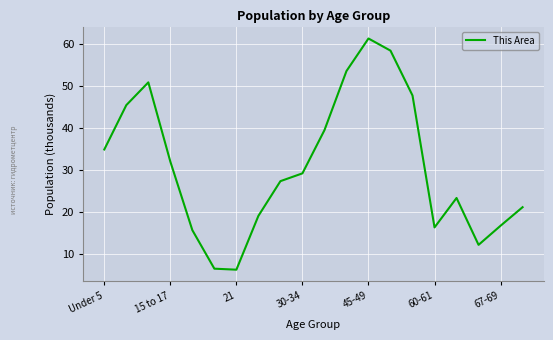

What is the difference between the maximum and minimum values?

55.0